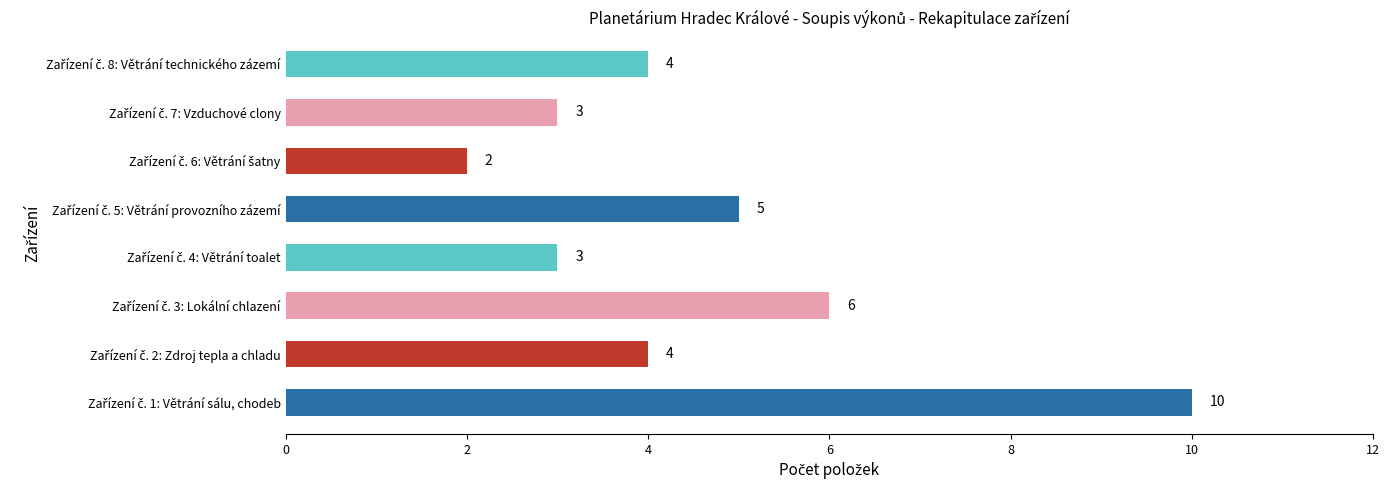

Reading bottom to top, what are all the values shown in this chart?

10	4	6	3	5	2	3	4